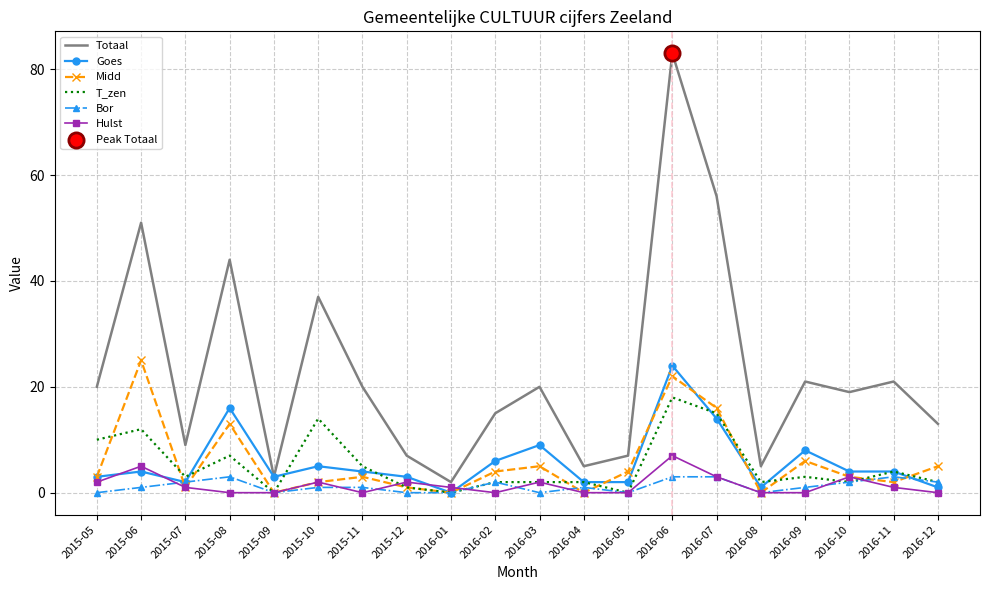

Which series has the largest total across all categories?

Totaal